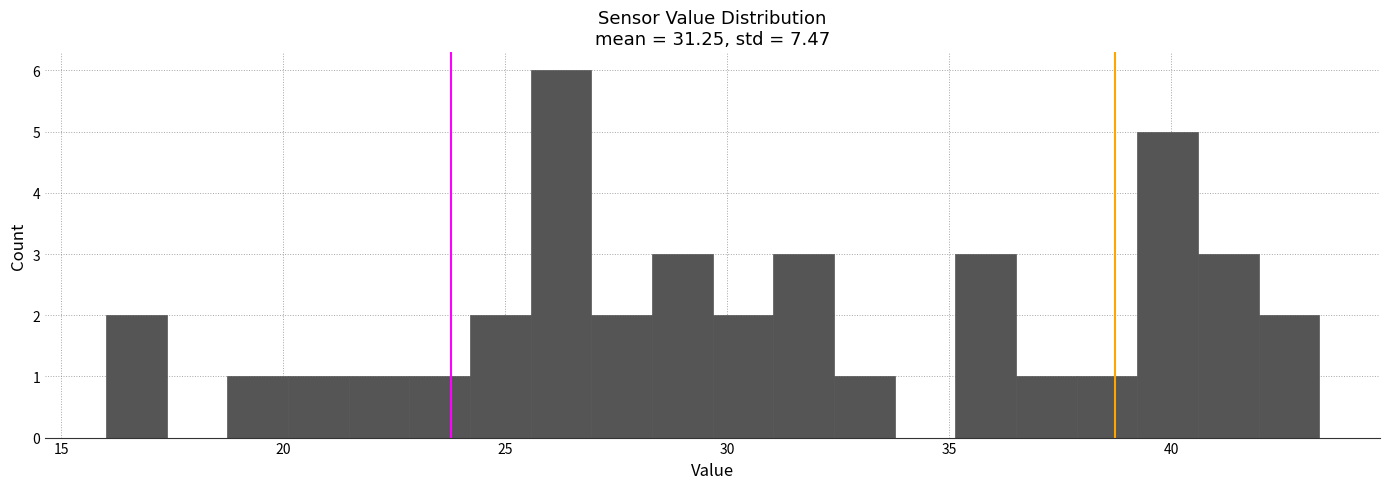

Read against the x-axis, roughly where is the centre of the tallest bar?

26.0